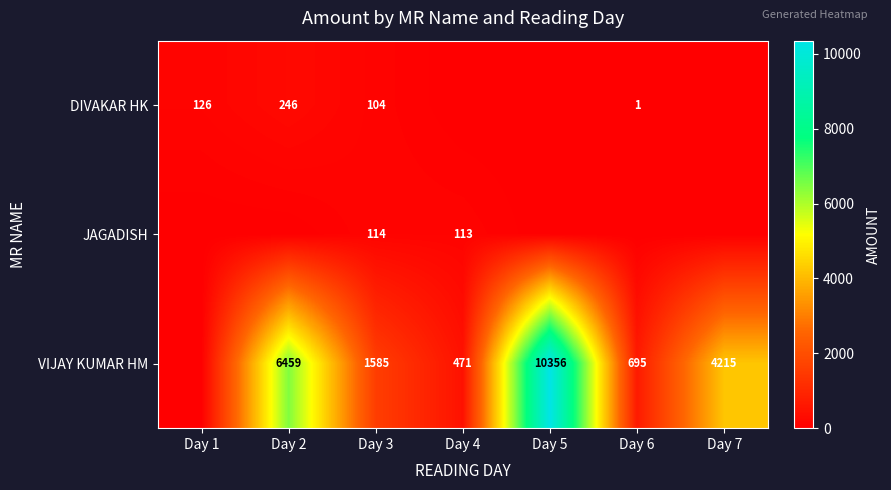

What is the sum of the VIJAY KUMAR HM values at Day 2 and Day 3?

8044